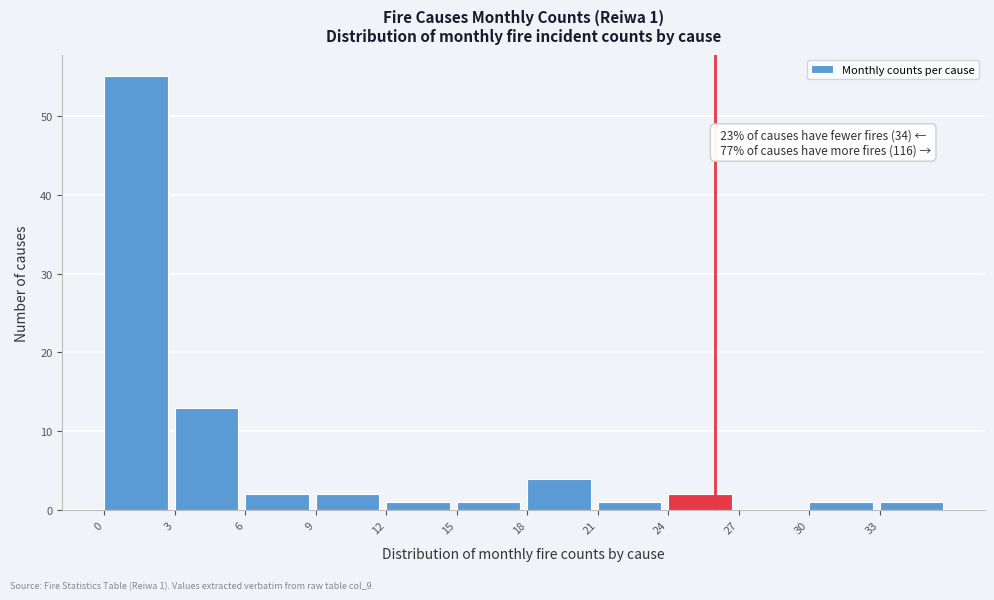

Over which range of the x-axis is the bar tallest?

0 to 3